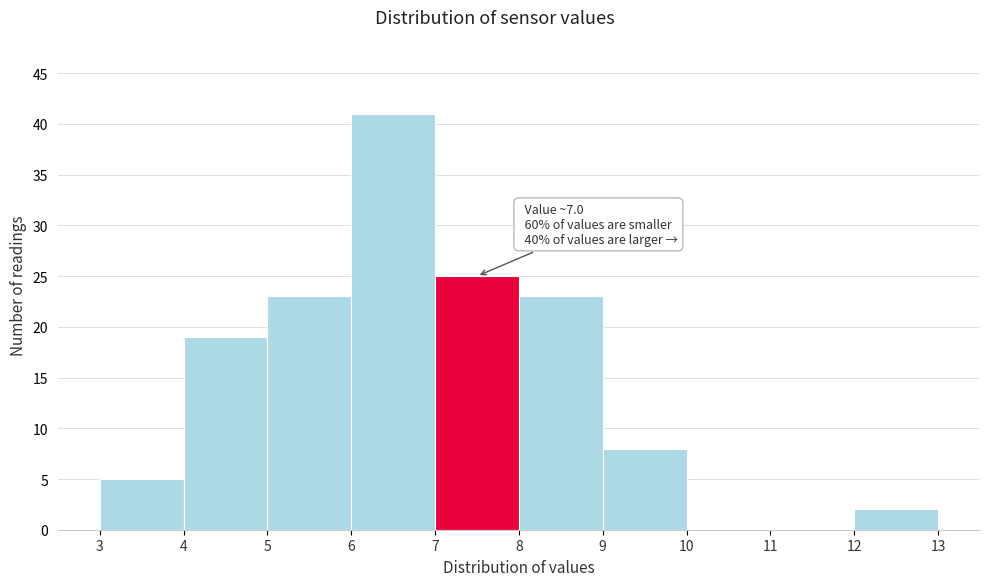

Which range on the x-axis has the tallest bar?

6 to 7